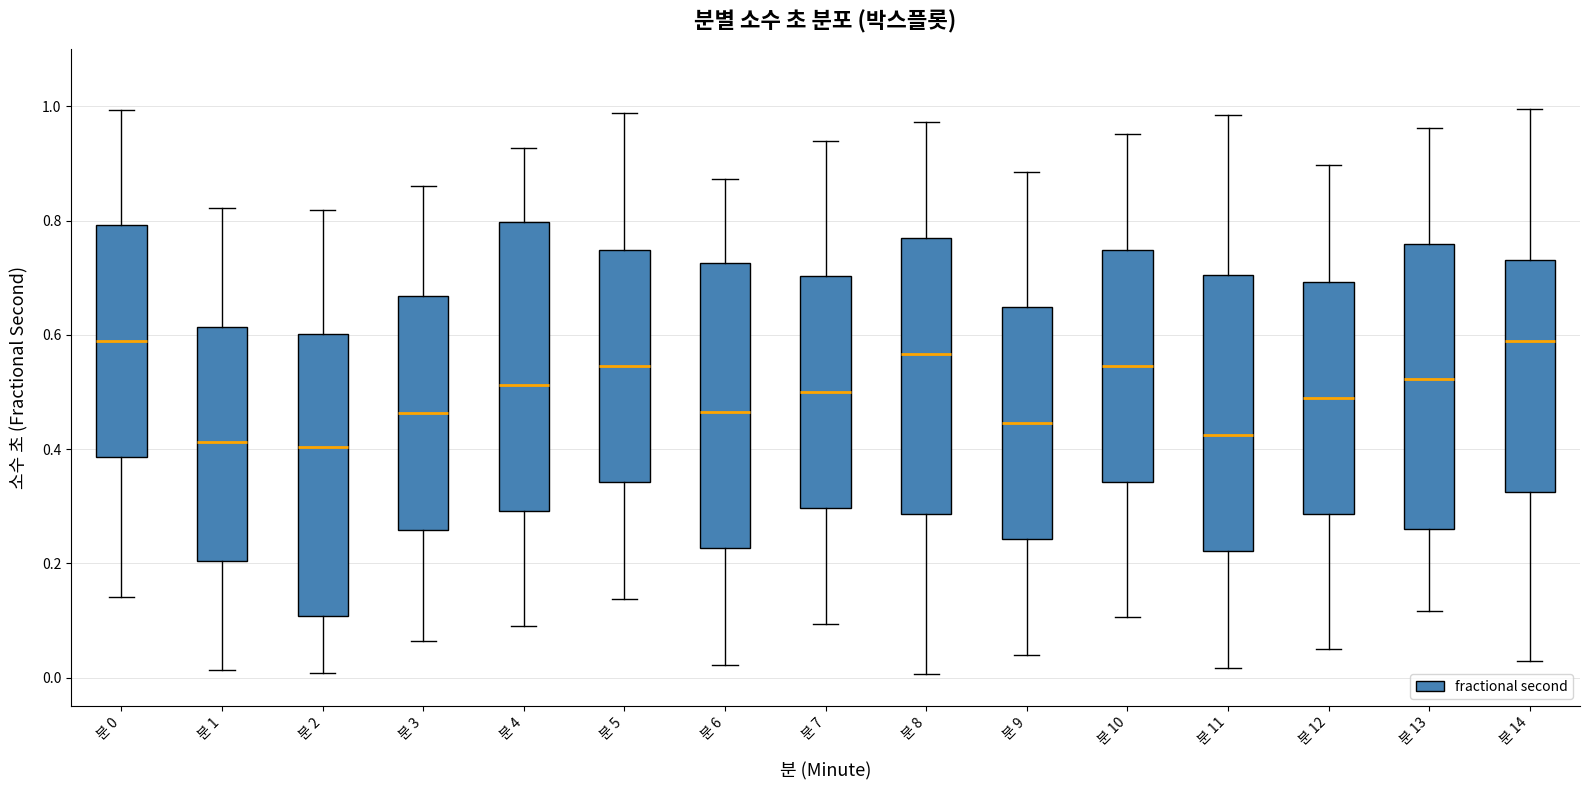

Reading left to right, read every box against the y-axis: the position of its median line, the range the box covers, and the ends of its whiskers. The values are not printed on the chart, so give them approximately, as read against the axis.

분 0: median 0.60, box 0.38 to 0.80, whiskers 0.14 to 1.00
분 1: median 0.42, box 0.20 to 0.62, whiskers 0.02 to 0.82
분 2: median 0.40, box 0.10 to 0.60, whiskers 0.00 to 0.82
분 3: median 0.46, box 0.26 to 0.66, whiskers 0.06 to 0.86
분 4: median 0.52, box 0.30 to 0.80, whiskers 0.08 to 0.92
분 5: median 0.54, box 0.34 to 0.74, whiskers 0.14 to 0.98
분 6: median 0.46, box 0.22 to 0.72, whiskers 0.02 to 0.88
분 7: median 0.50, box 0.30 to 0.70, whiskers 0.10 to 0.94
분 8: median 0.56, box 0.28 to 0.76, whiskers 0.00 to 0.98
분 9: median 0.44, box 0.24 to 0.64, whiskers 0.04 to 0.88
분 10: median 0.54, box 0.34 to 0.74, whiskers 0.10 to 0.96
분 11: median 0.42, box 0.22 to 0.70, whiskers 0.02 to 0.98
분 12: median 0.50, box 0.28 to 0.70, whiskers 0.06 to 0.90
분 13: median 0.52, box 0.26 to 0.76, whiskers 0.12 to 0.96
분 14: median 0.58, box 0.32 to 0.74, whiskers 0.02 to 1.00